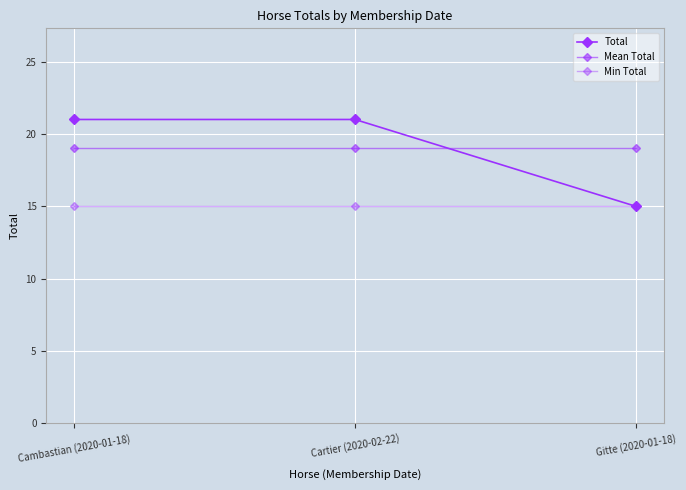

The Total series shows 28 at Cartier (2020-02-22). True or false?

False